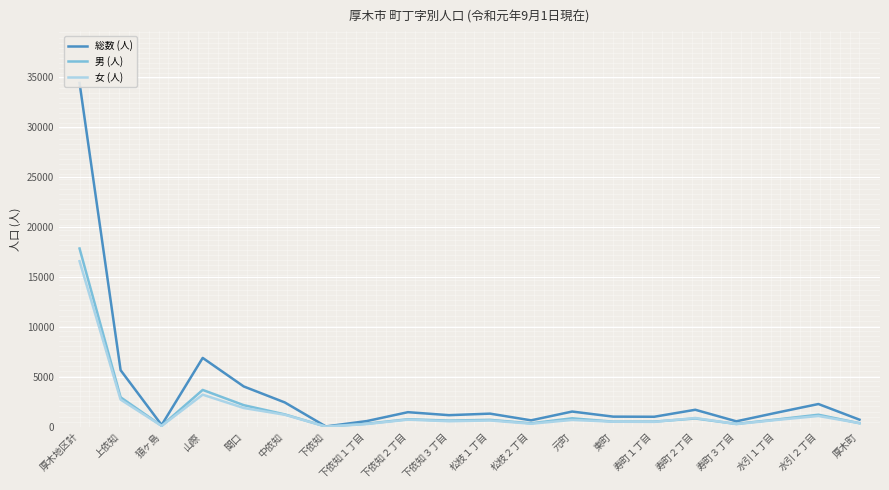

What is the label of the 10th point from the right?

松枝１丁目